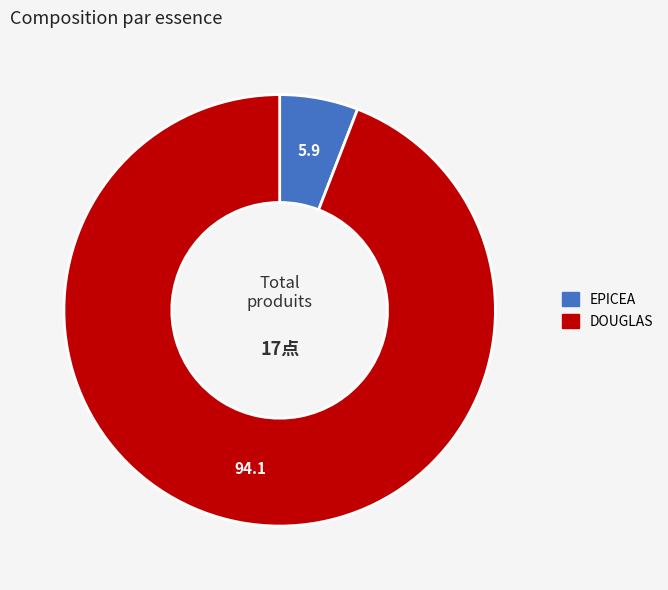

What is the ratio of the value at EPICEA to the value at DOUGLAS?

0.1